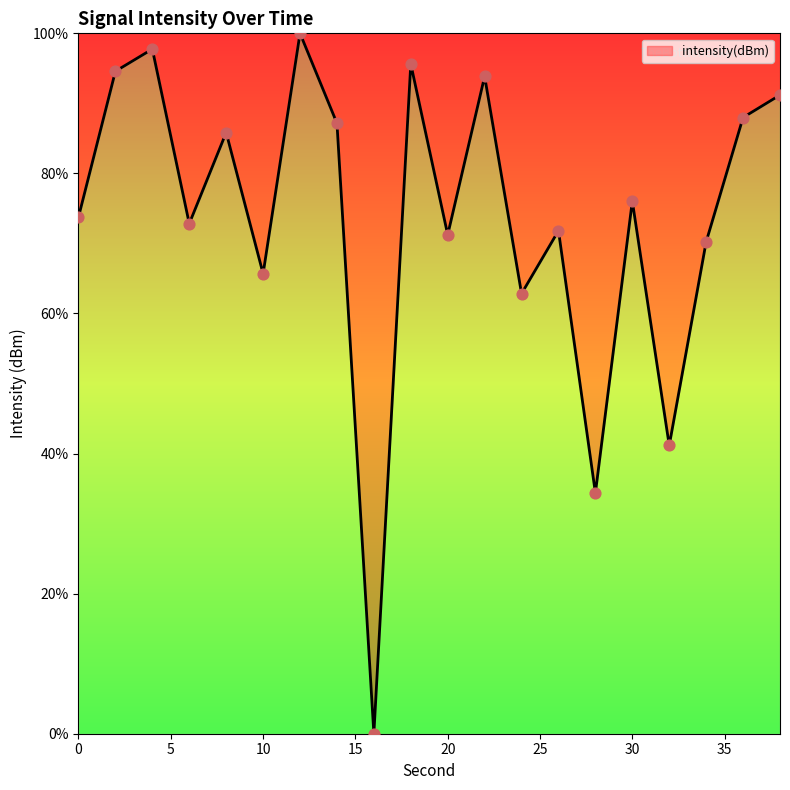

What is the greatest value displayed?

100.0